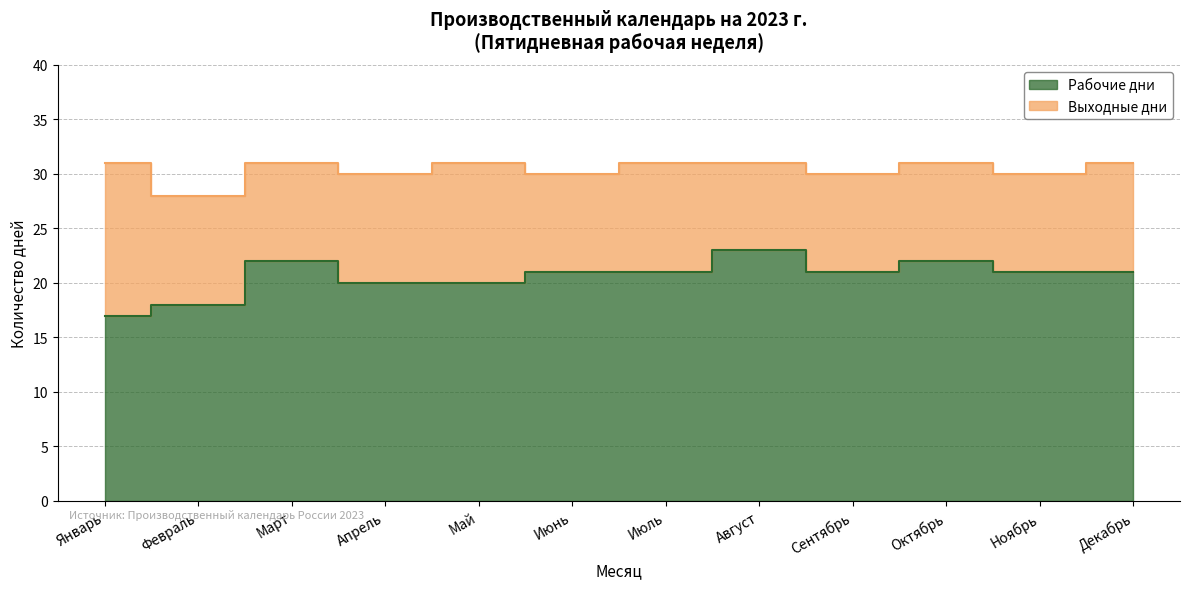

What value does the data have at Май?

20